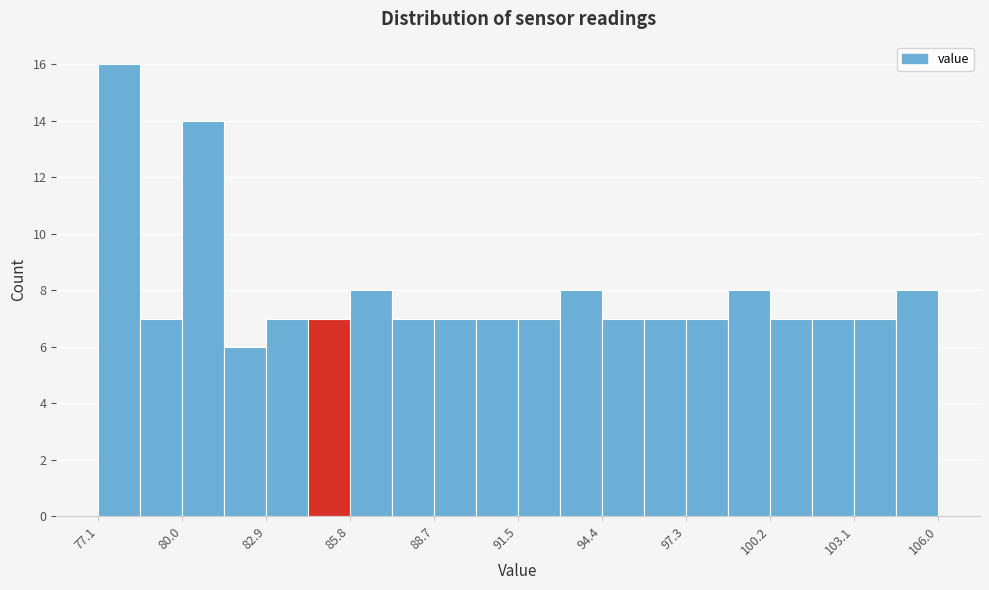

Read against the x-axis, roughly where is the centre of the tallest bar?

78.0